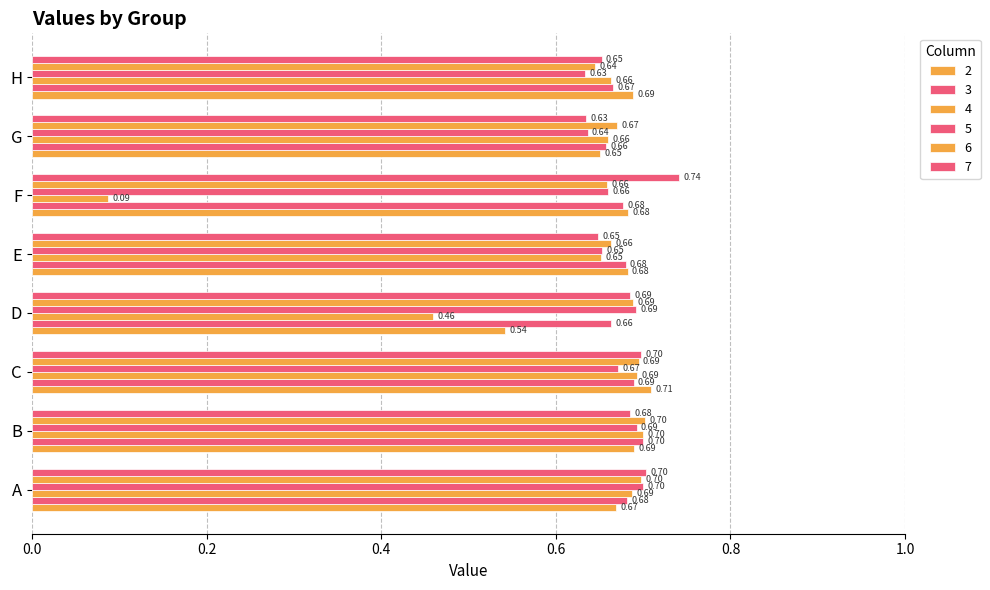

Reading left to right, what are all the values shown in this chart?

2: A=0.7	B=0.7	C=0.7	D=0.5	E=0.7	F=0.7	G=0.7	H=0.7
3: A=0.7	B=0.7	C=0.7	D=0.7	E=0.7	F=0.7	G=0.7	H=0.7
4: A=0.7	B=0.7	C=0.7	D=0.5	E=0.7	F=0.1	G=0.7	H=0.7
5: A=0.7	B=0.7	C=0.7	D=0.7	E=0.7	F=0.7	G=0.6	H=0.6
6: A=0.7	B=0.7	C=0.7	D=0.7	E=0.7	F=0.7	G=0.7	H=0.6
7: A=0.7	B=0.7	C=0.7	D=0.7	E=0.6	F=0.7	G=0.6	H=0.7